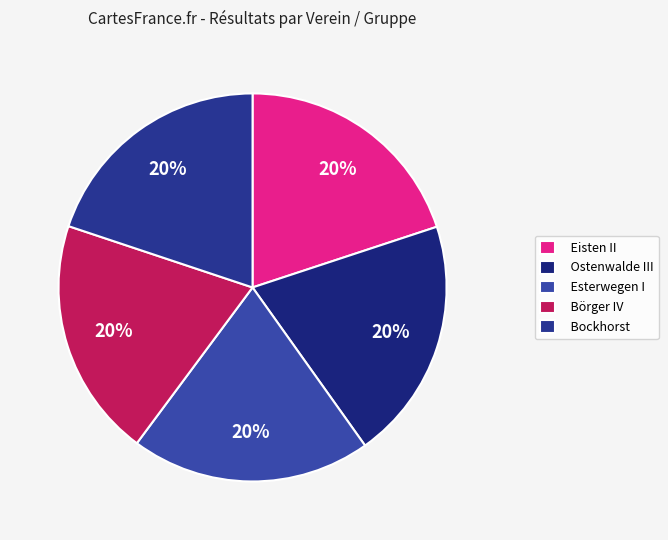

True or false: Ostenwalde III accounts for 8% of the total.

False